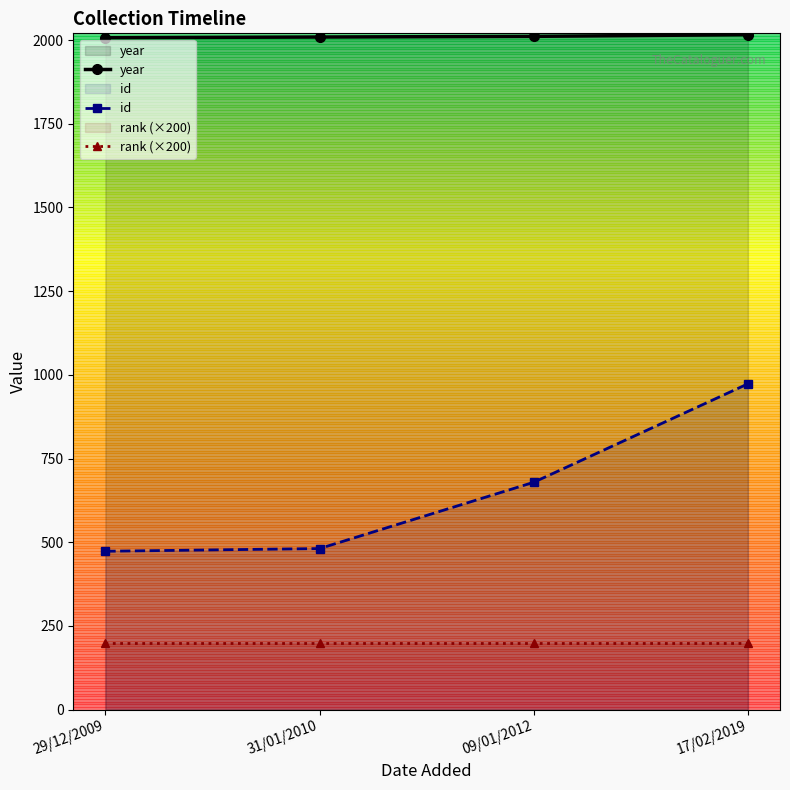

List the labels in order of id value, largest first.

17/02/2019, 09/01/2012, 31/01/2010, 29/12/2009